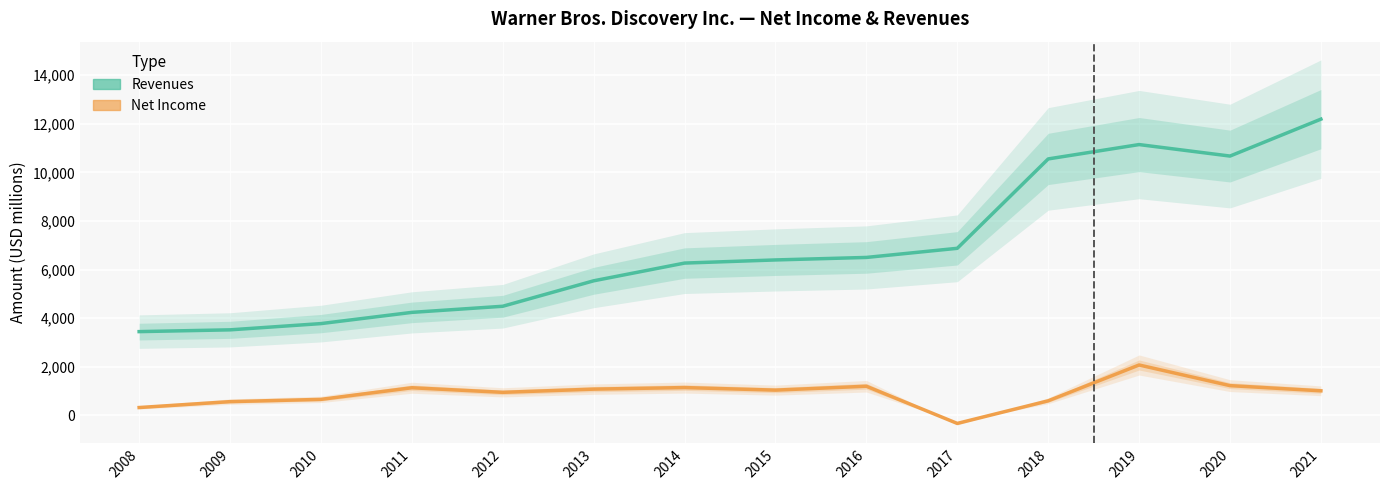

List the series in order of their peak value, highest first.

Revenues, Net Income